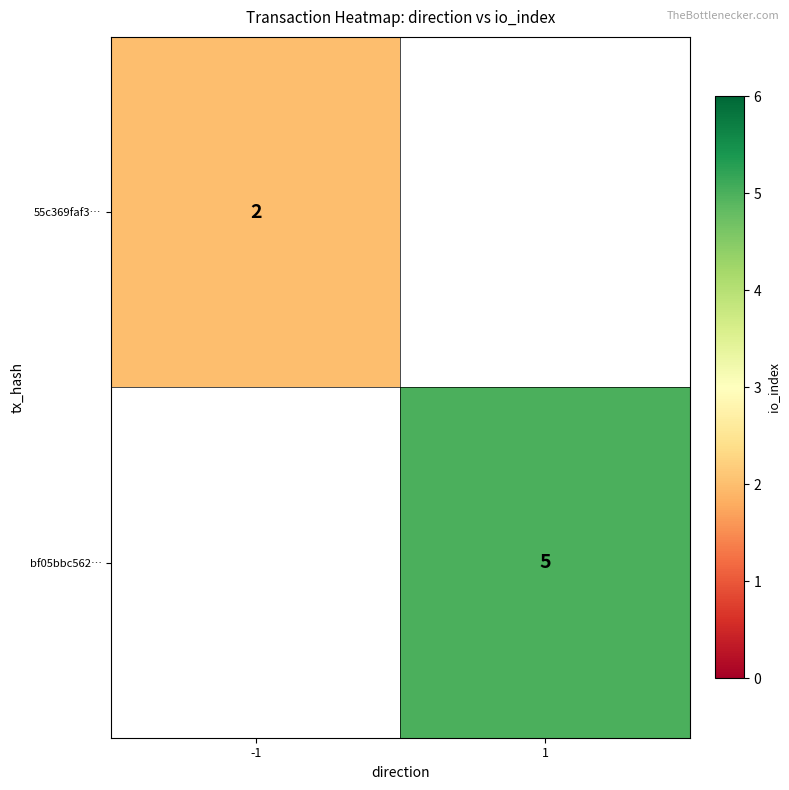

The value of bf05bbc562… at 1 is 8. True or false?

False